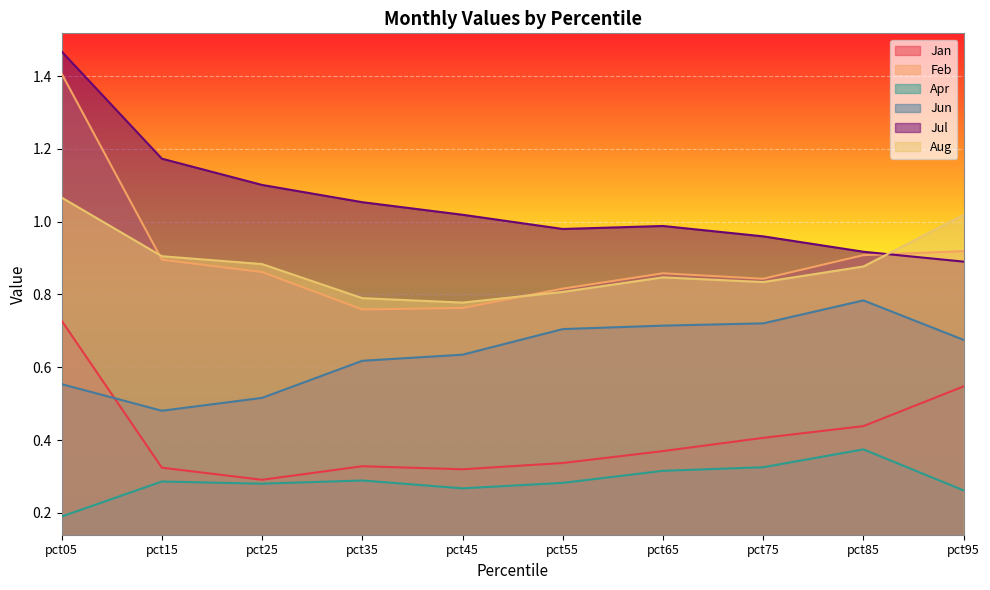

What is the average value of the Jul series?

1.1